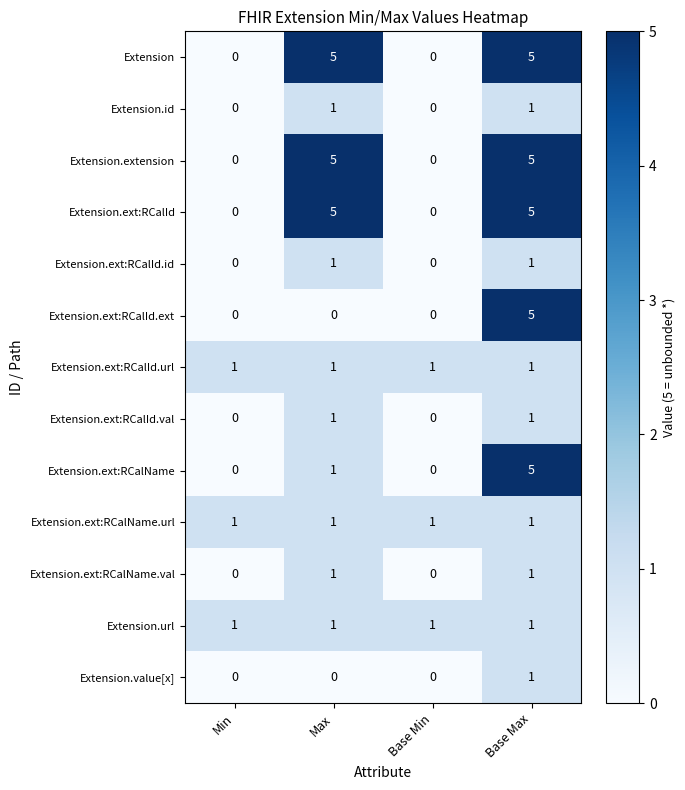

Count the number of data series in this chart.

13